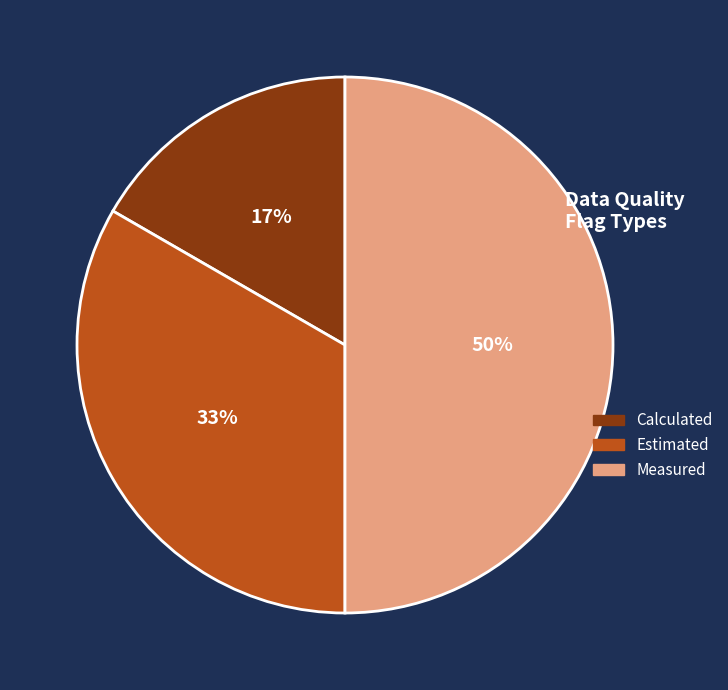

Does Calculated account for over 50% of the chart?

No